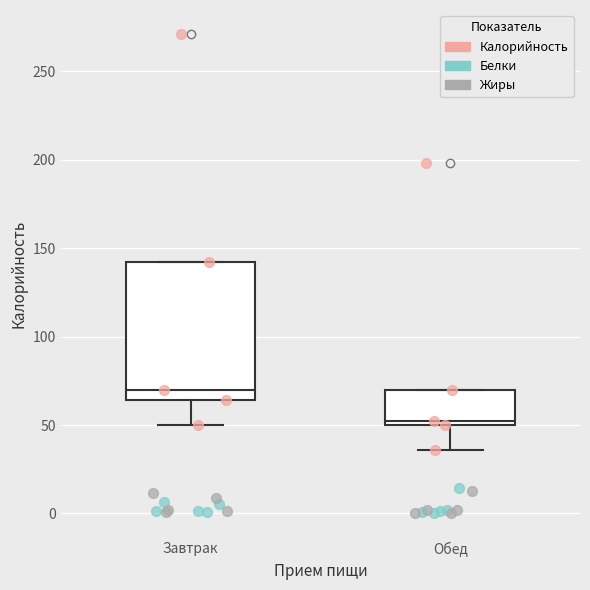

Reading left to right, transcribe this box plot: for each box, give where its median line is, the range the box spans, and where its two whiskers end, as read against the y-axis. The values are not printed on the chart, so give them approximately, as read against the axis.

Завтрак: median 70, box 65 to 140, whiskers 50 to 140
Обед: median 50 (just above the box's lower edge), box 50 to 70, whiskers 35 to 70